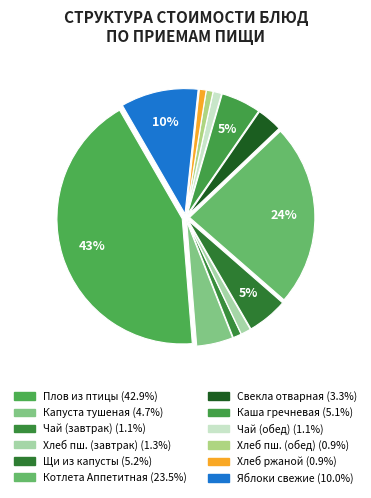

Rank the categories by value from highest to lowest.

Плов из птицы, Котлета Аппетитная, Яблоки свежие, Щи из свежей капусты, Каша гречневая, Капуста тушеная, Свекла отварная, Хлеб пшеничный (завтрак), Чай с сахаром (завтрак), Чай с сахаром (обед), Хлеб ржаной, Хлеб пшеничный (обед)